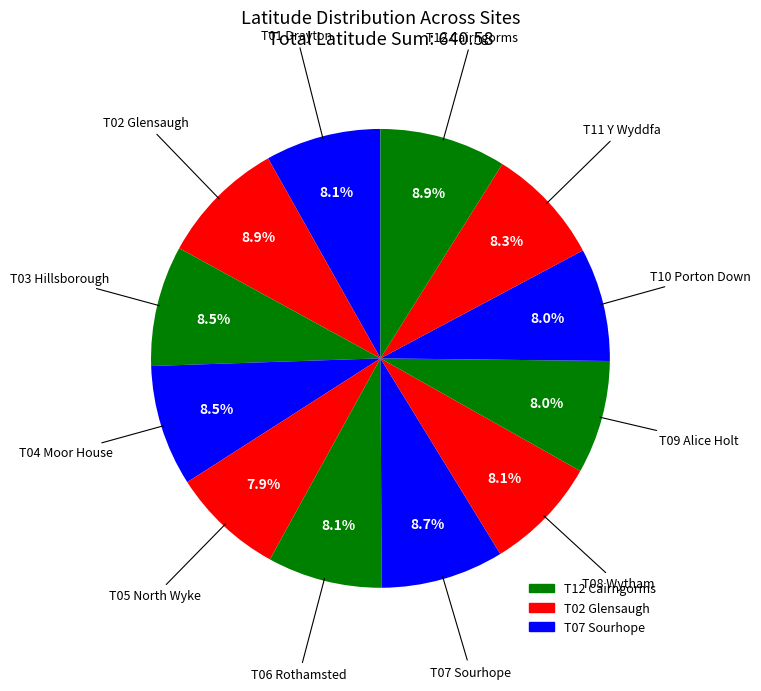

How many segments does this pie chart have?

12